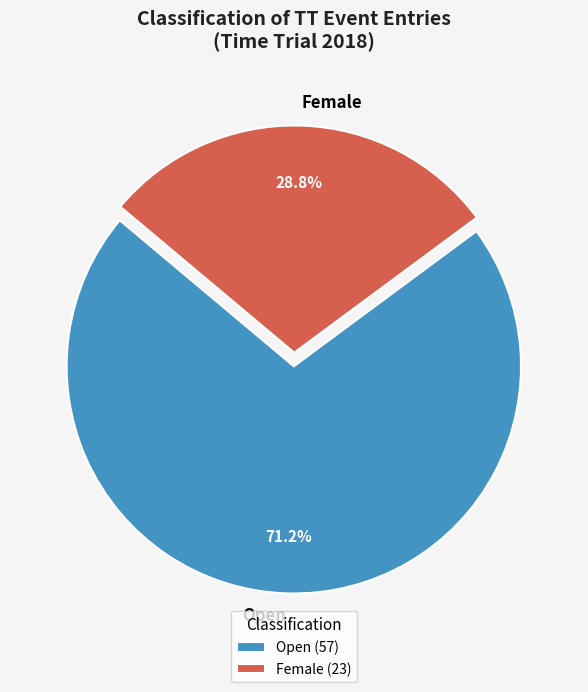

What is the smallest slice in the pie chart?

Female (23)